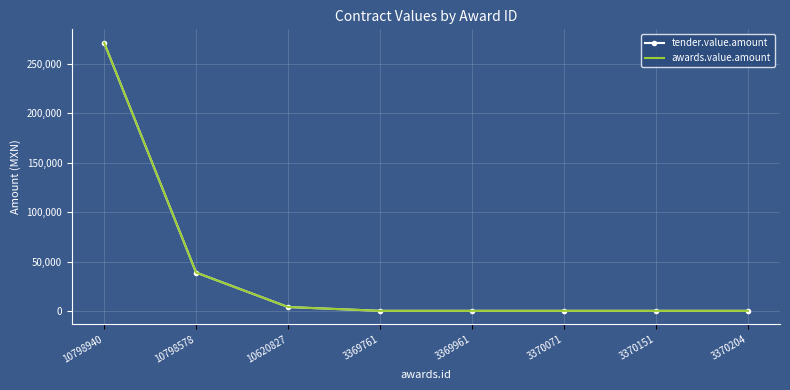

True or false: awards.value.amount and tender.value.amount cross at least once.

False